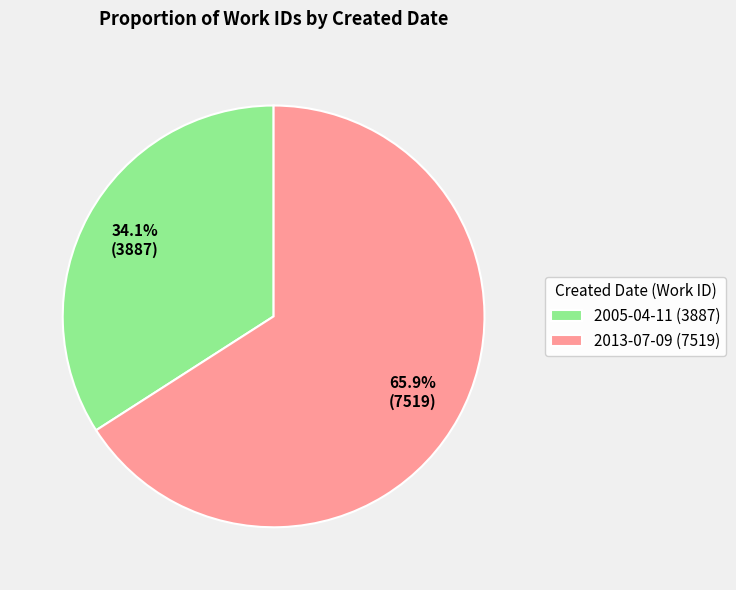

To the nearest percent, what is the difference between the largest and smallest slice percentages?

32%